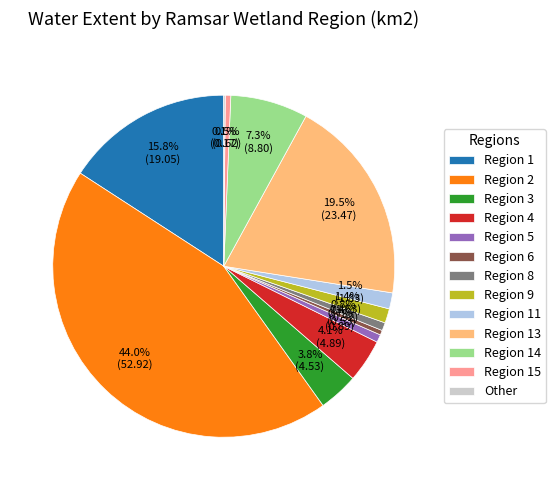

How much of the chart is everything except Region 8?

99.2%